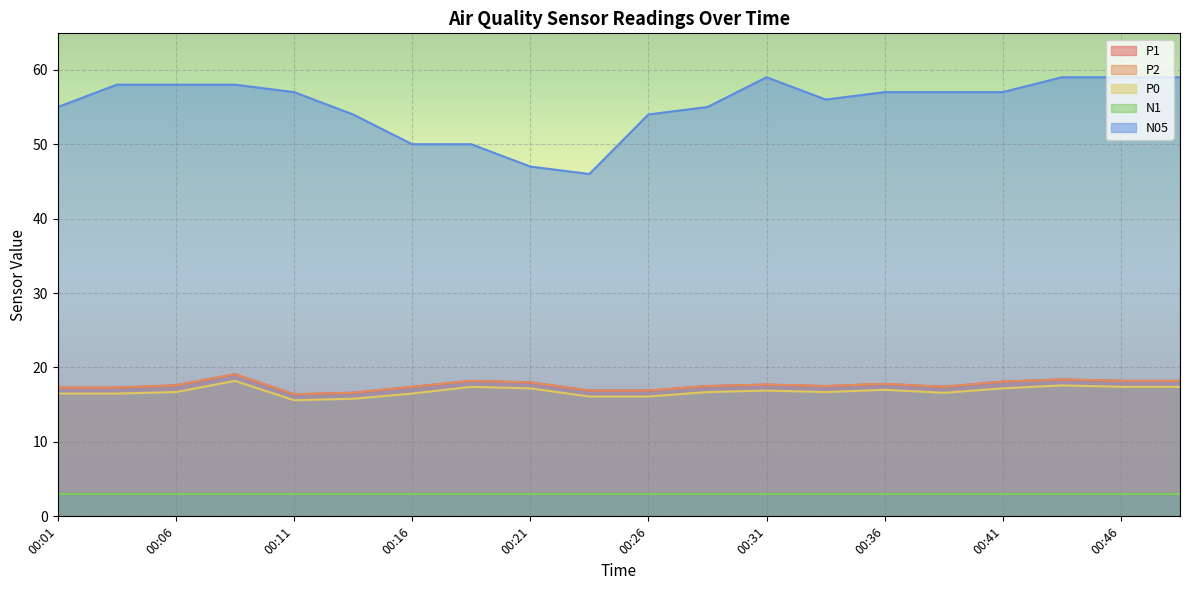

What is the average value of the N05 series?

55.2